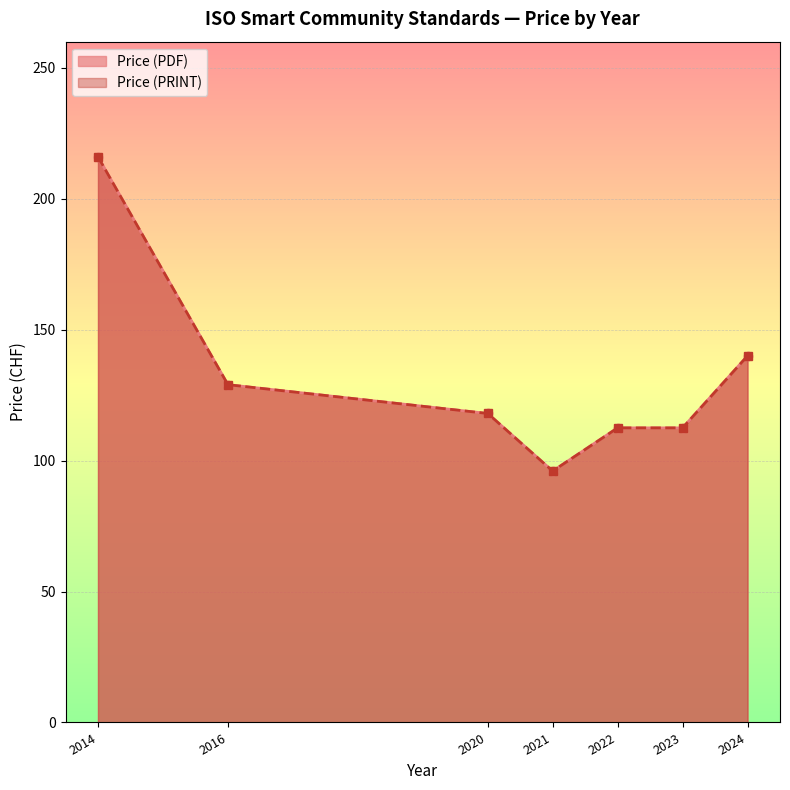

What is the sum of the Price (PRINT) values at 2022 and 2016?

302